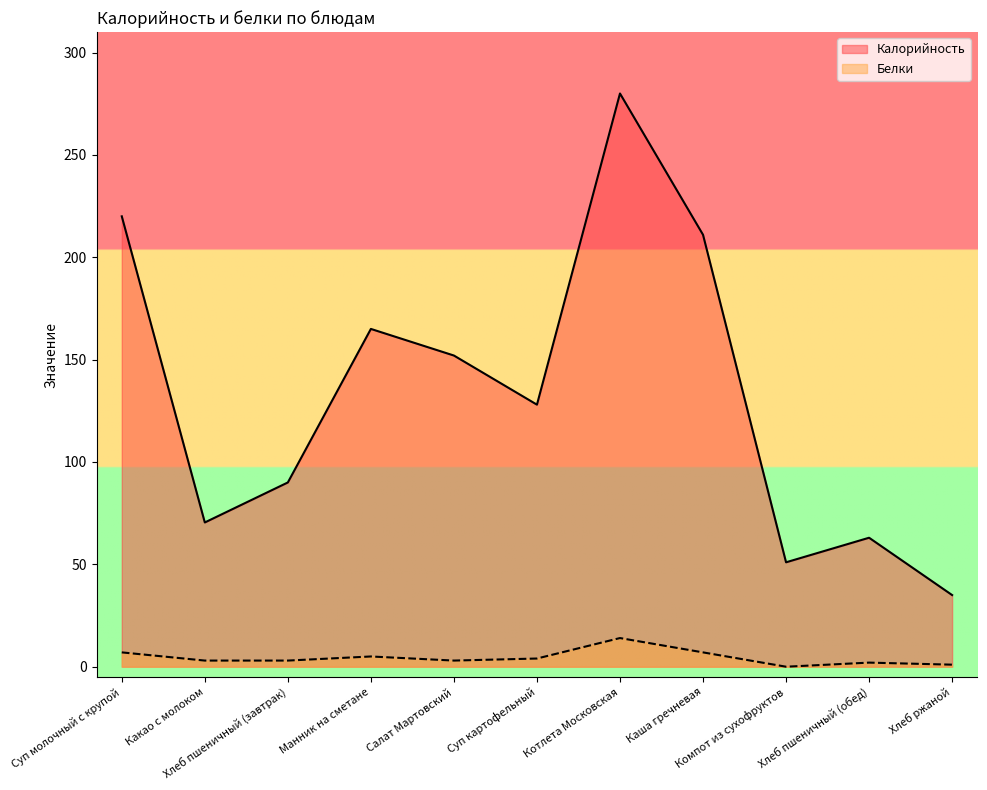

What is the spread (max minus min) of values at Хлеб пшеничный (обед)?

61.0